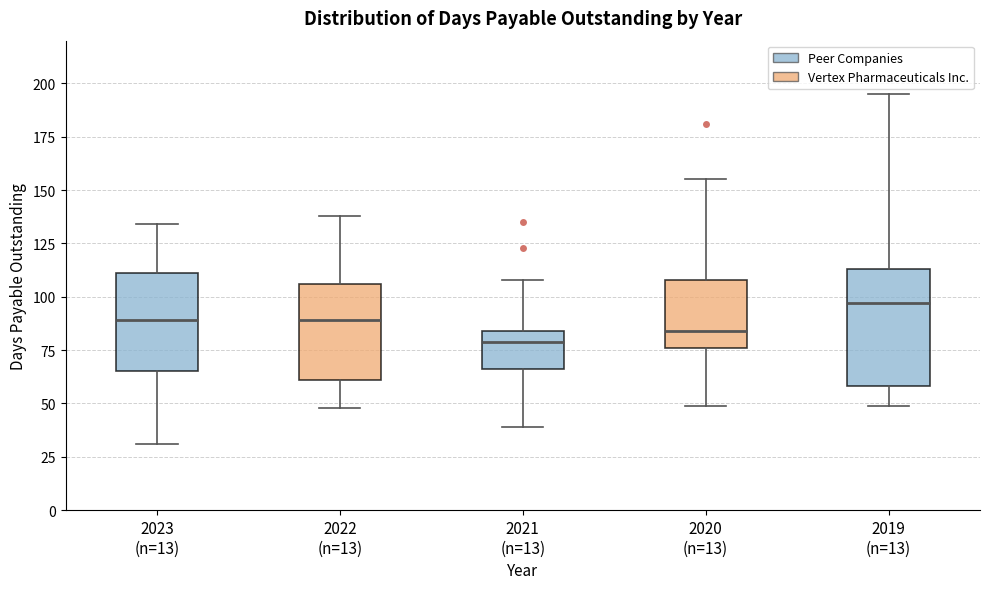

Reading left to right, transcribe this box plot: for each box, give where its median line is, the range the box spans, and where its two whiskers end, as read against the y-axis. The values are not printed on the chart, so give them approximately, as read against the axis.

2023 (n=13): median 90, box 65 to 110, whiskers 30 to 135
2022 (n=13): median 90, box 60 to 105, whiskers 50 to 140
2021 (n=13): median 80, box 65 to 85, whiskers 40 to 110
2020 (n=13): median 85, box 75 to 110, whiskers 50 to 155
2019 (n=13): median 95, box 60 to 115, whiskers 50 to 195